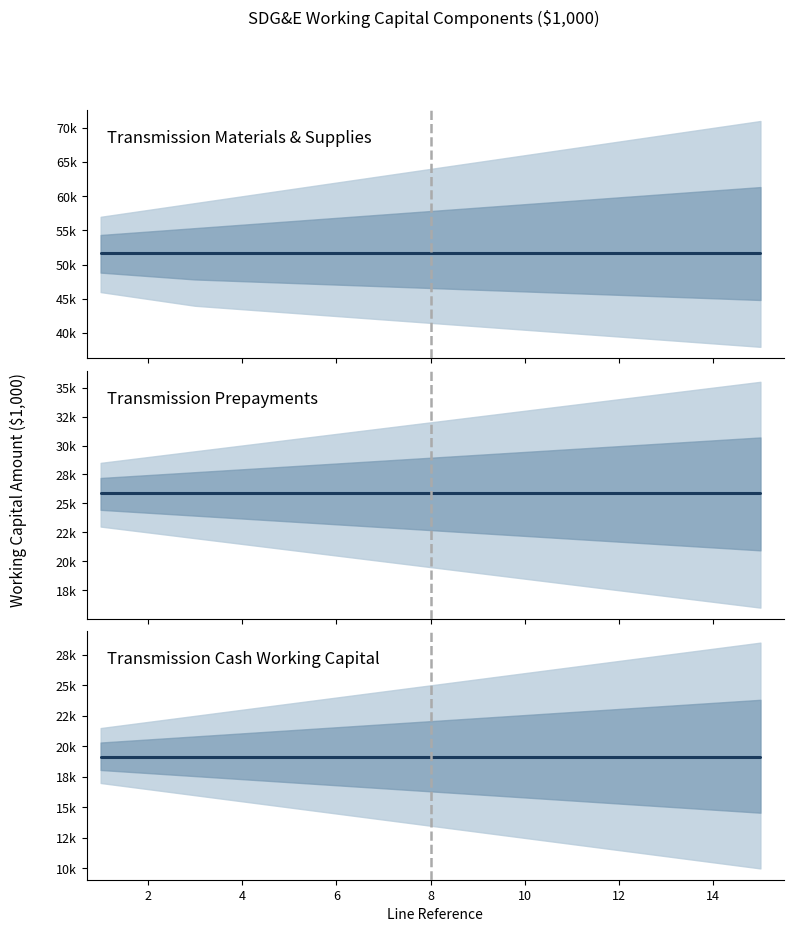

What are all the series names shown in the legend?

Transmission Materials & Supplies, Transmission Prepayments, Transmission Cash Working Capital